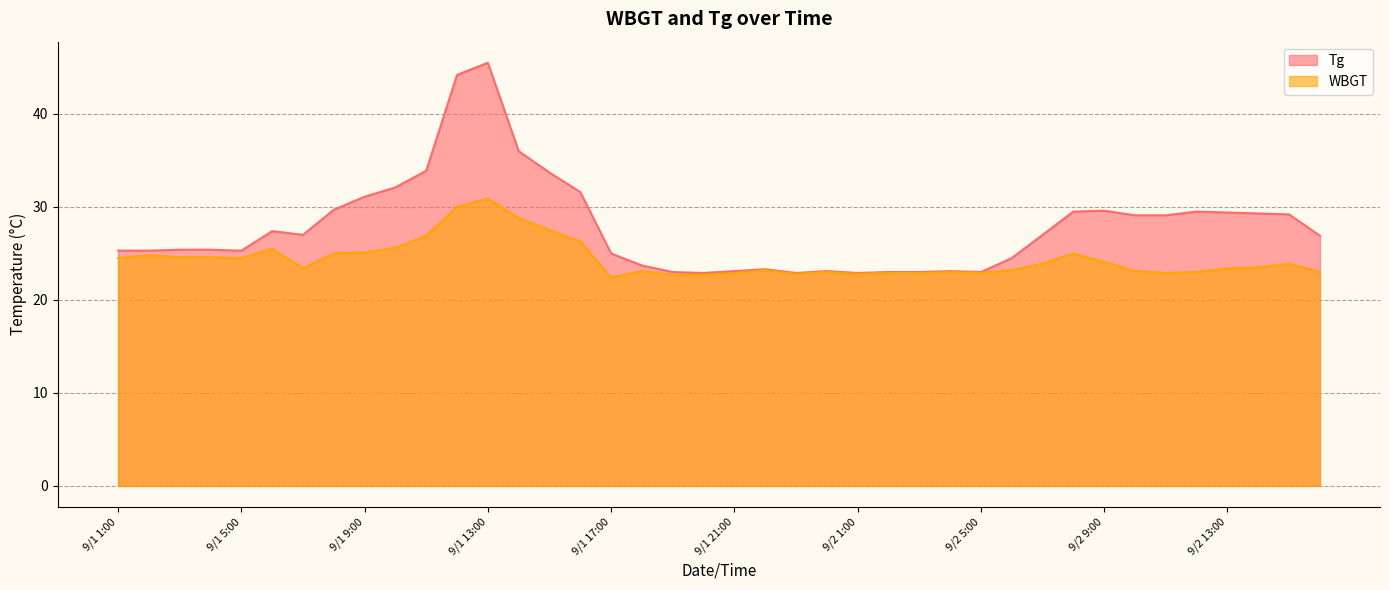

What is the difference between the WBGT values at 9/2 14:00 and 9/2 10:00?

0.4